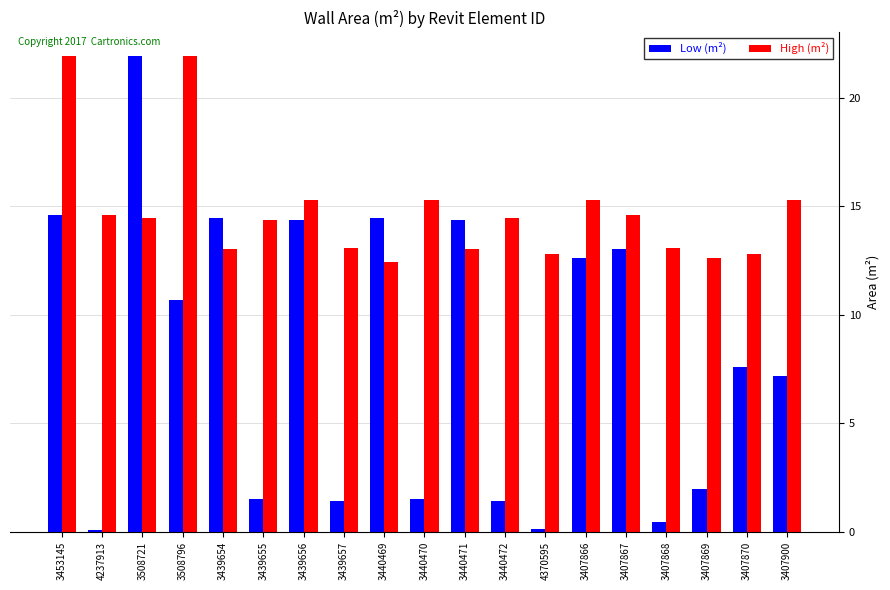

Is the value of Low (m²) at 3407870 greater than the value of High (m²) at 3407900?

No